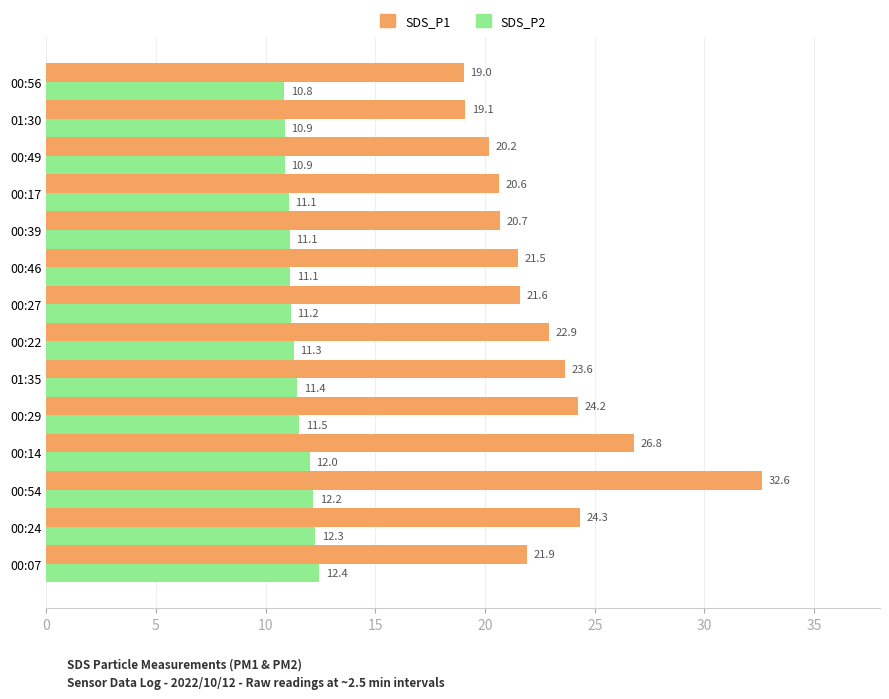

At which label is SDS_P1 closest to 25?

00:24